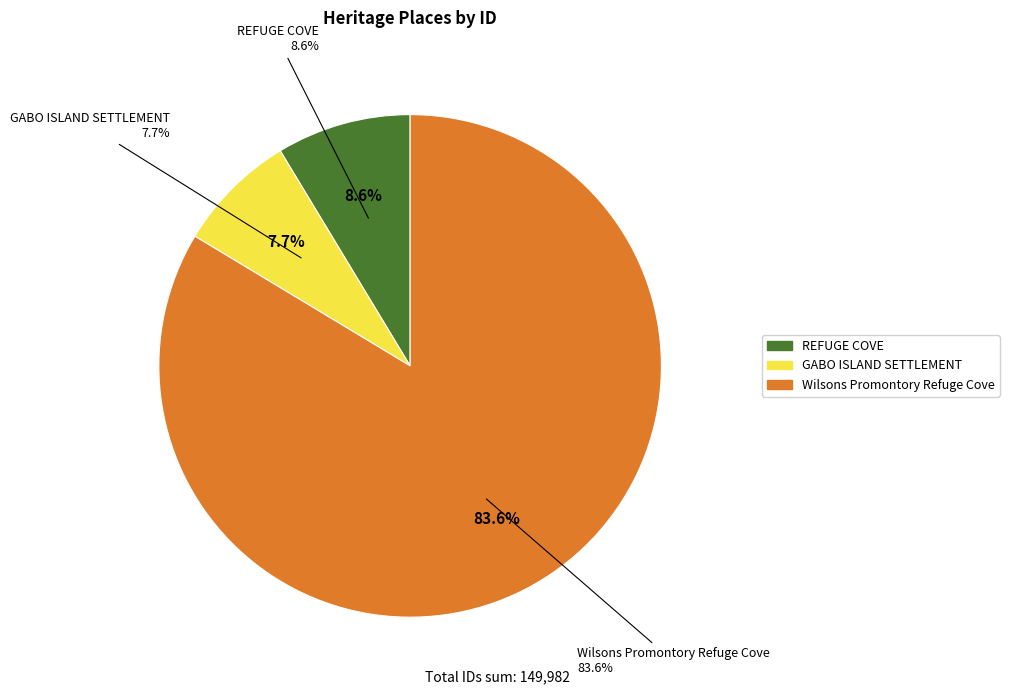

Is it true that REFUGE COVE is 20% of the pie?

False